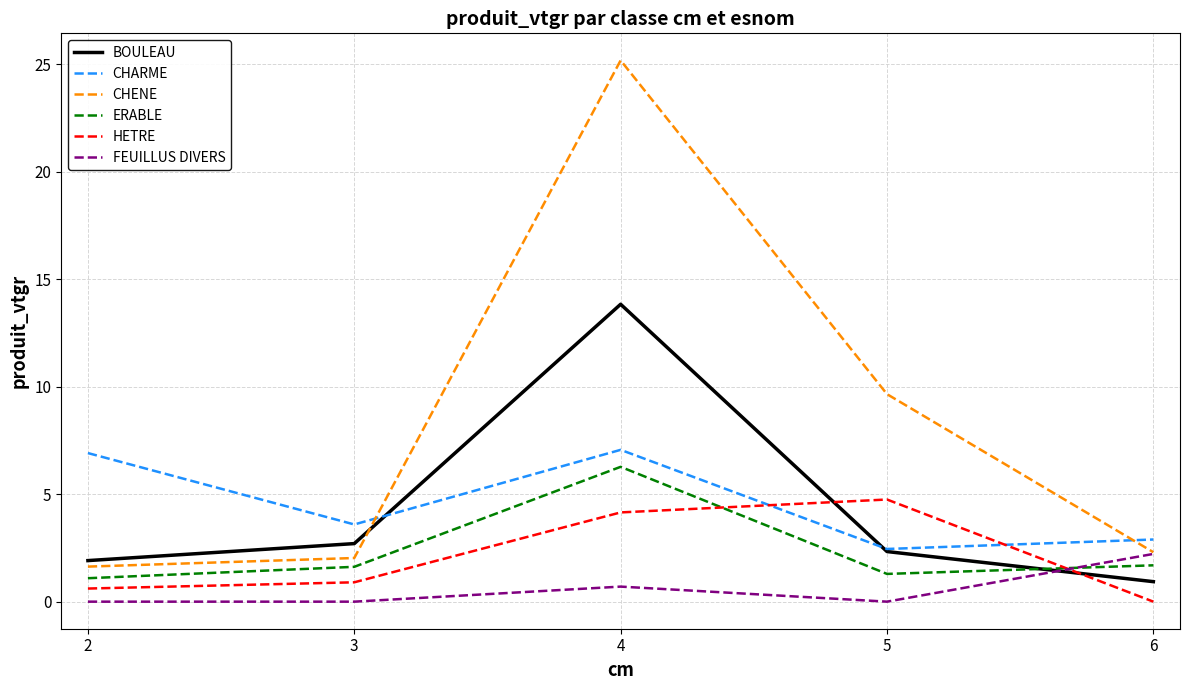

What is the sum of all CHENE values?

40.8